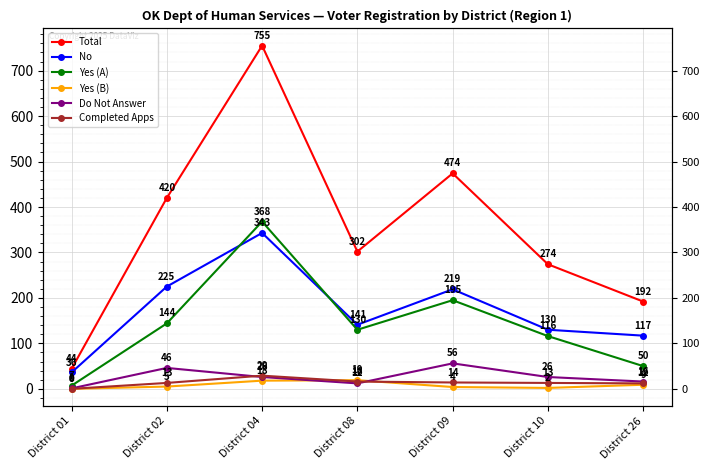

True or false: Do Not Answer and Total intersect in this chart.

False